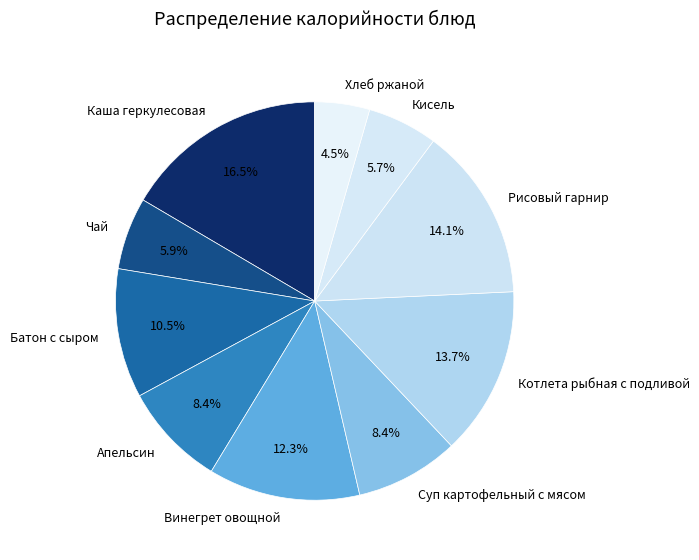

How much of the chart is everything except Батон с сыром?

89.5%